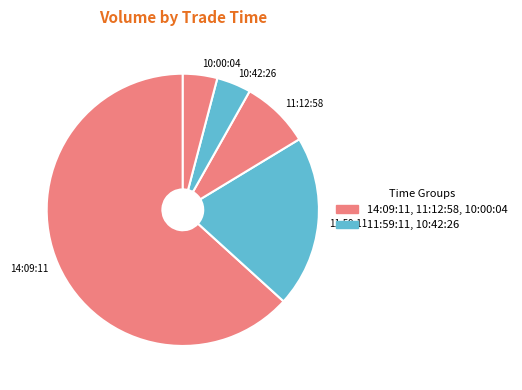

Which has a higher value, 10:00:04 or 11:59:11?

11:59:11